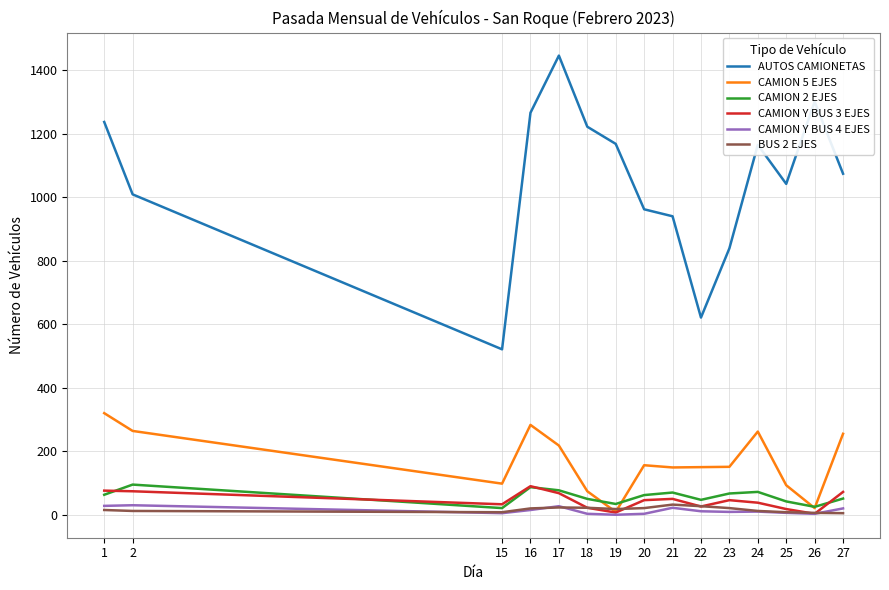

How many distinct data groups are displayed?

6